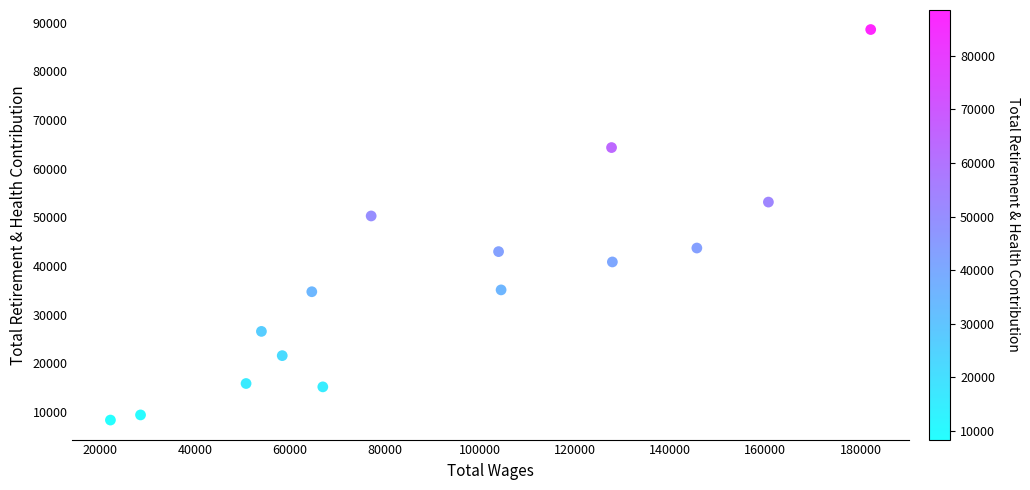

What Y value in the scatter plot is closest to 48454?

50268